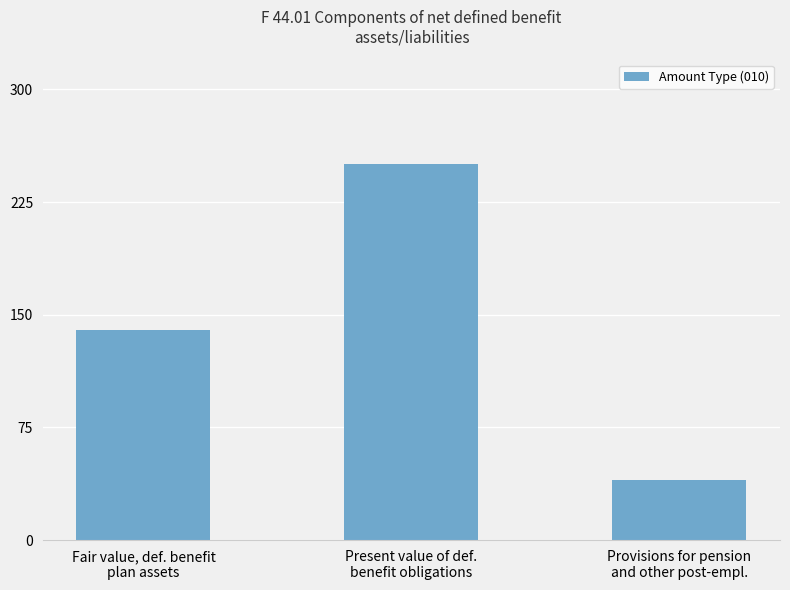

What is the change in value from Present value of def.
benefit obligations to Provisions for pension
and other post-empl.?

-210